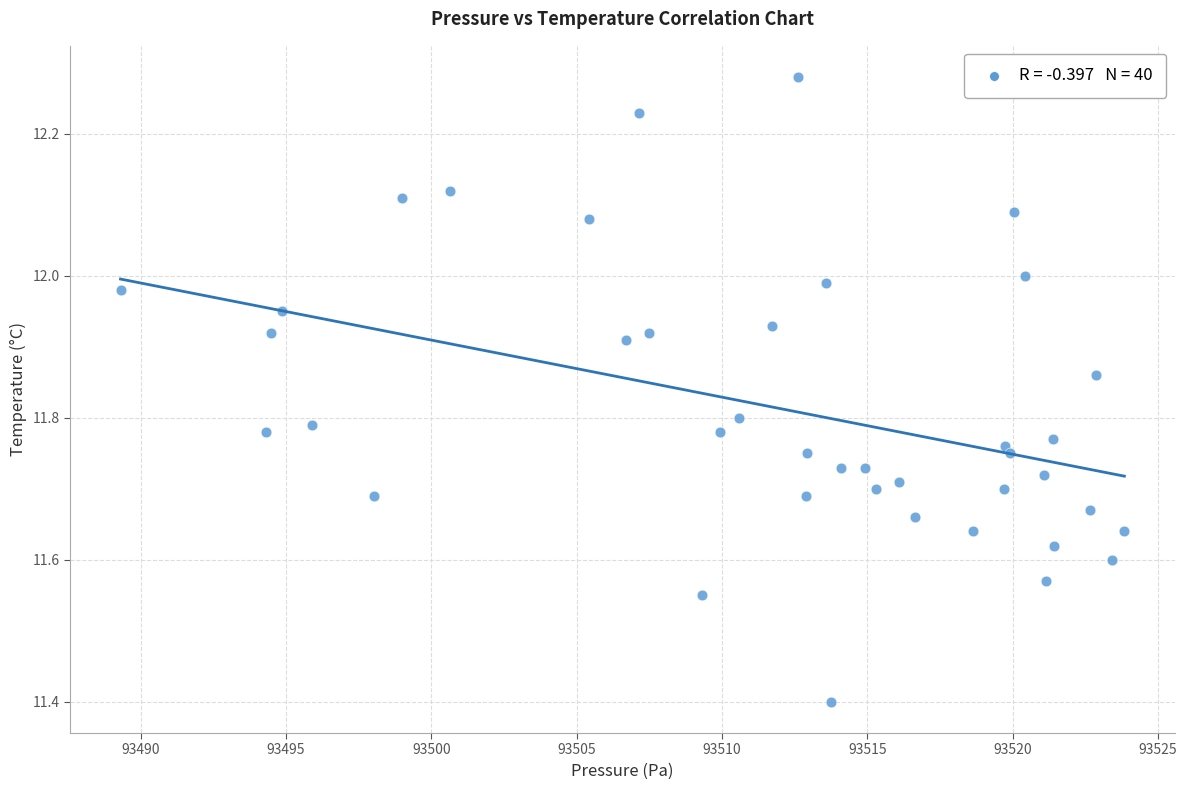

What is the range of Y values (max minus min)?

0.9